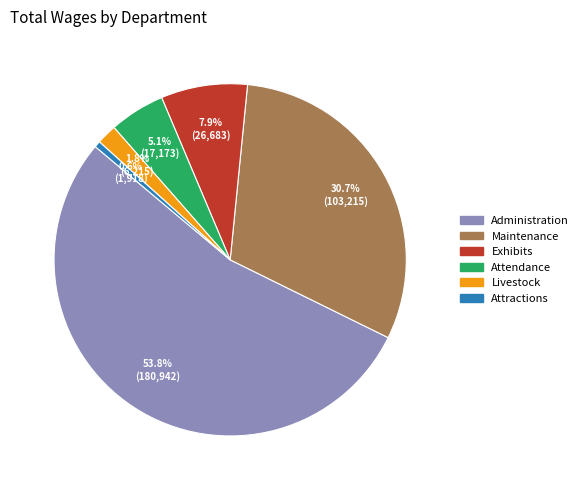

Is there any slice that represents more than half of the pie?

Yes